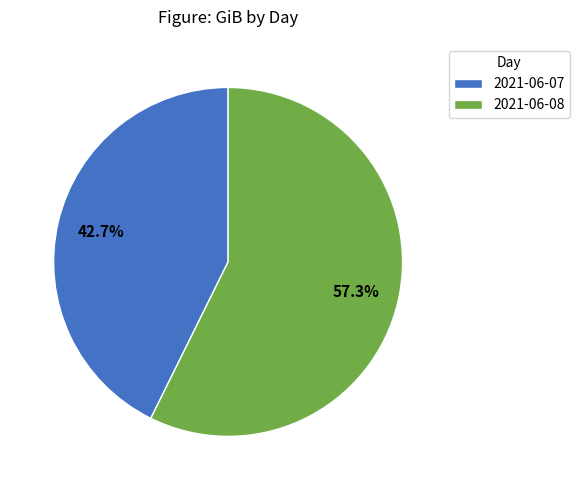

How many segments does this pie chart have?

2